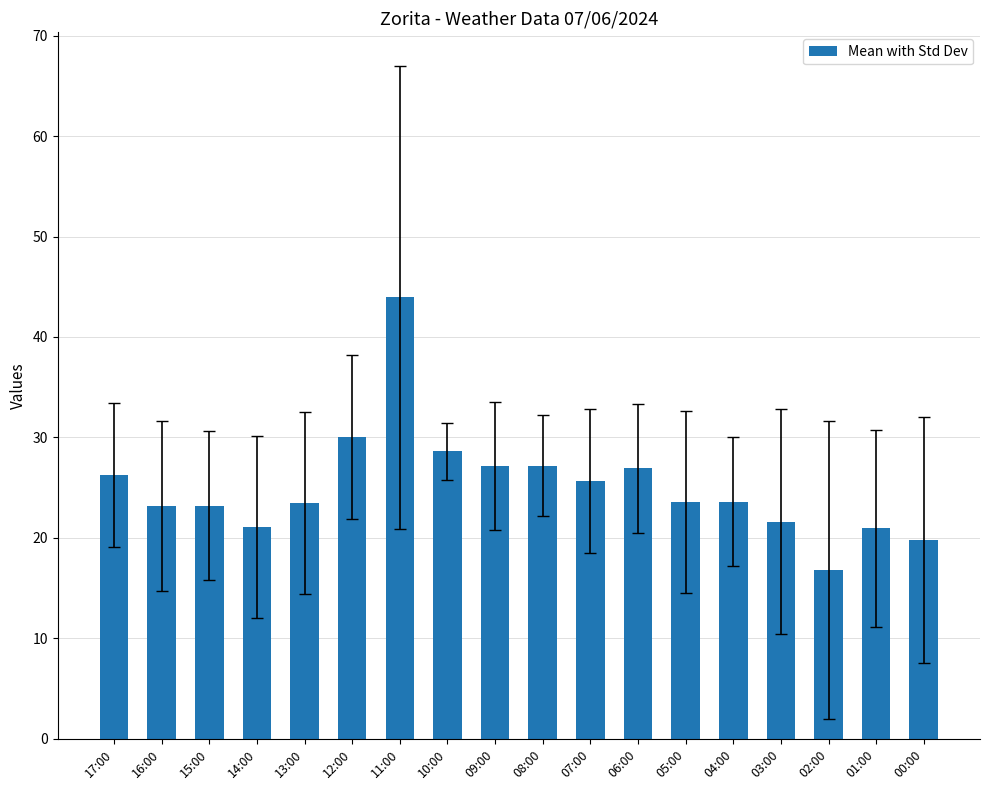

What is the value of the 13th bar from the left?

23.6